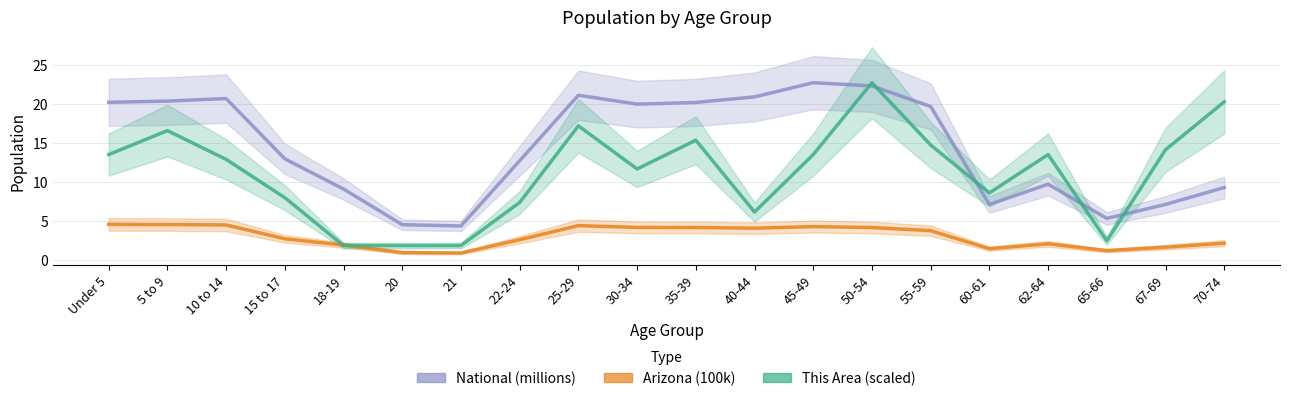

Read the This Area value at 70-74.

20.3